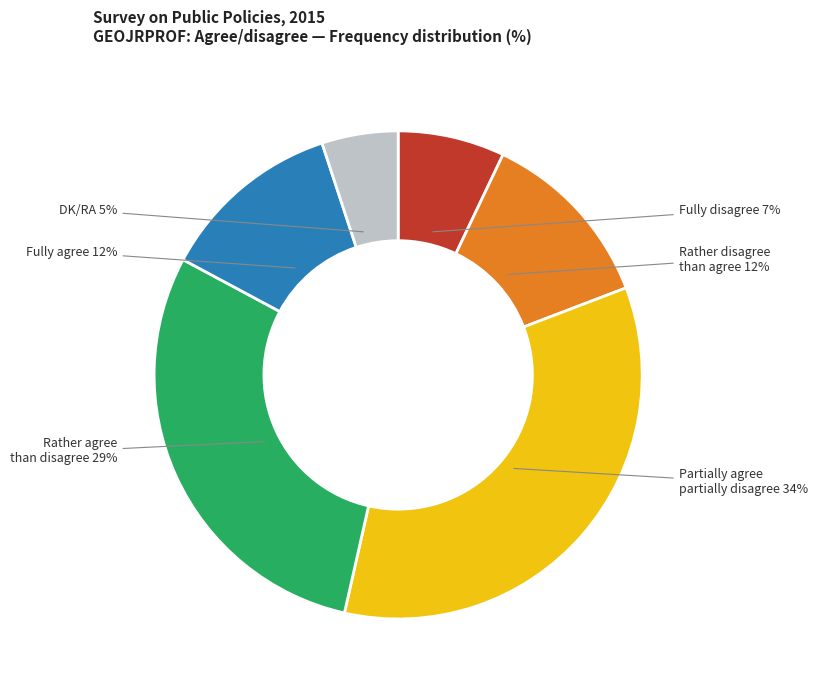

True or false: Rather disagree than agree accounts for 6% of the total.

False